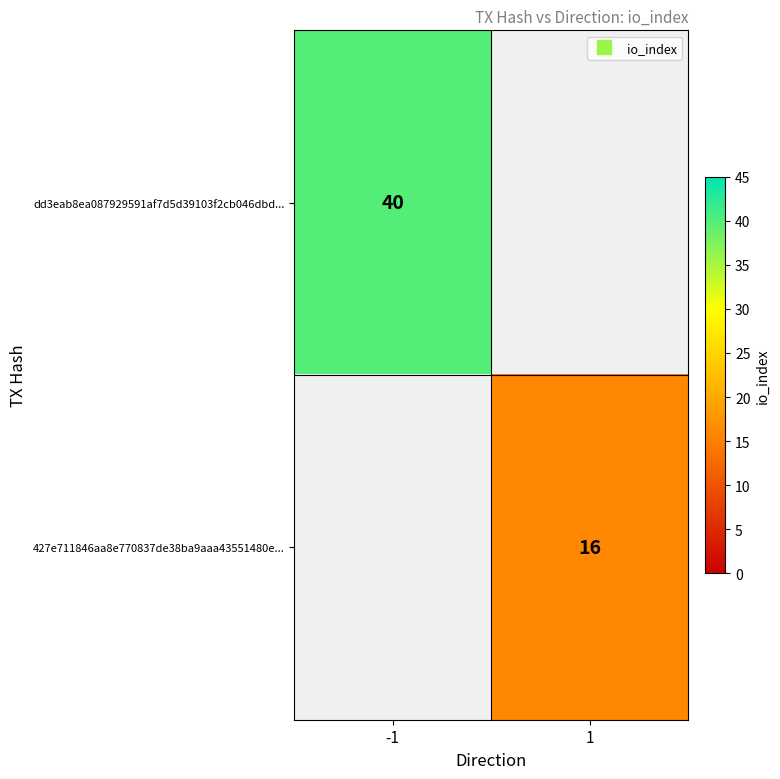

At how many categories does at least one series exceed 34?

1